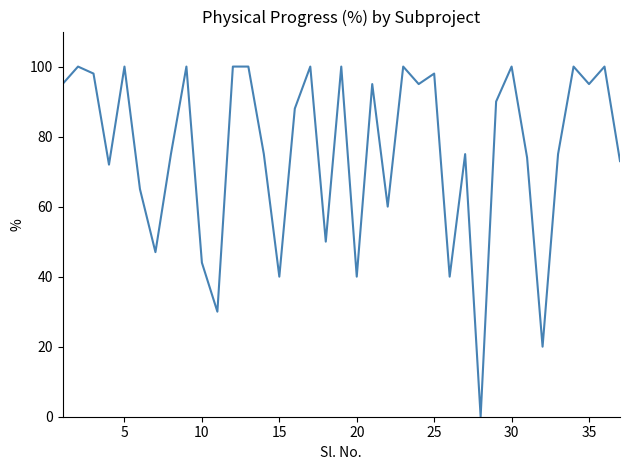

Reading left to right, extract all data points from this chart.

95	100	98	72	100	65	47	75	100	44	30	100	100	75	40	88	100	50	100	40	95	60	100	95	98	40	75	0	90	100	74	20	75	100	95	100	73